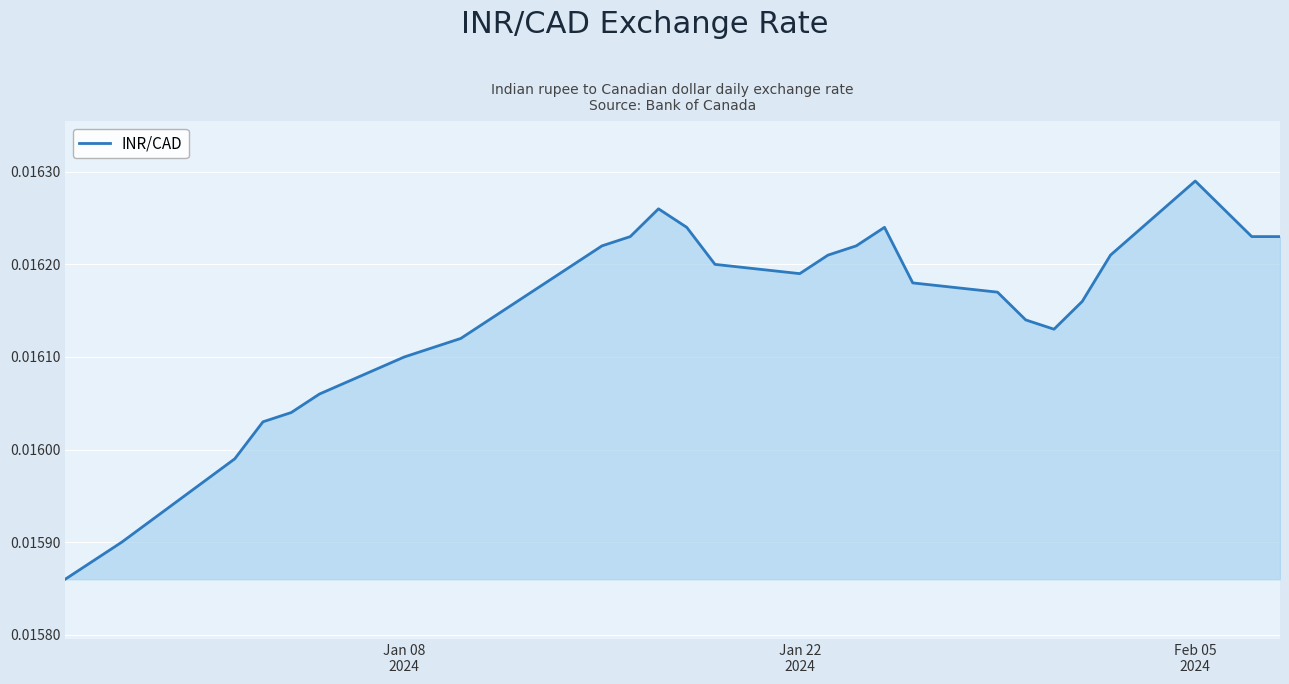

True or false: the data has more than 1 interior local peaks.

True